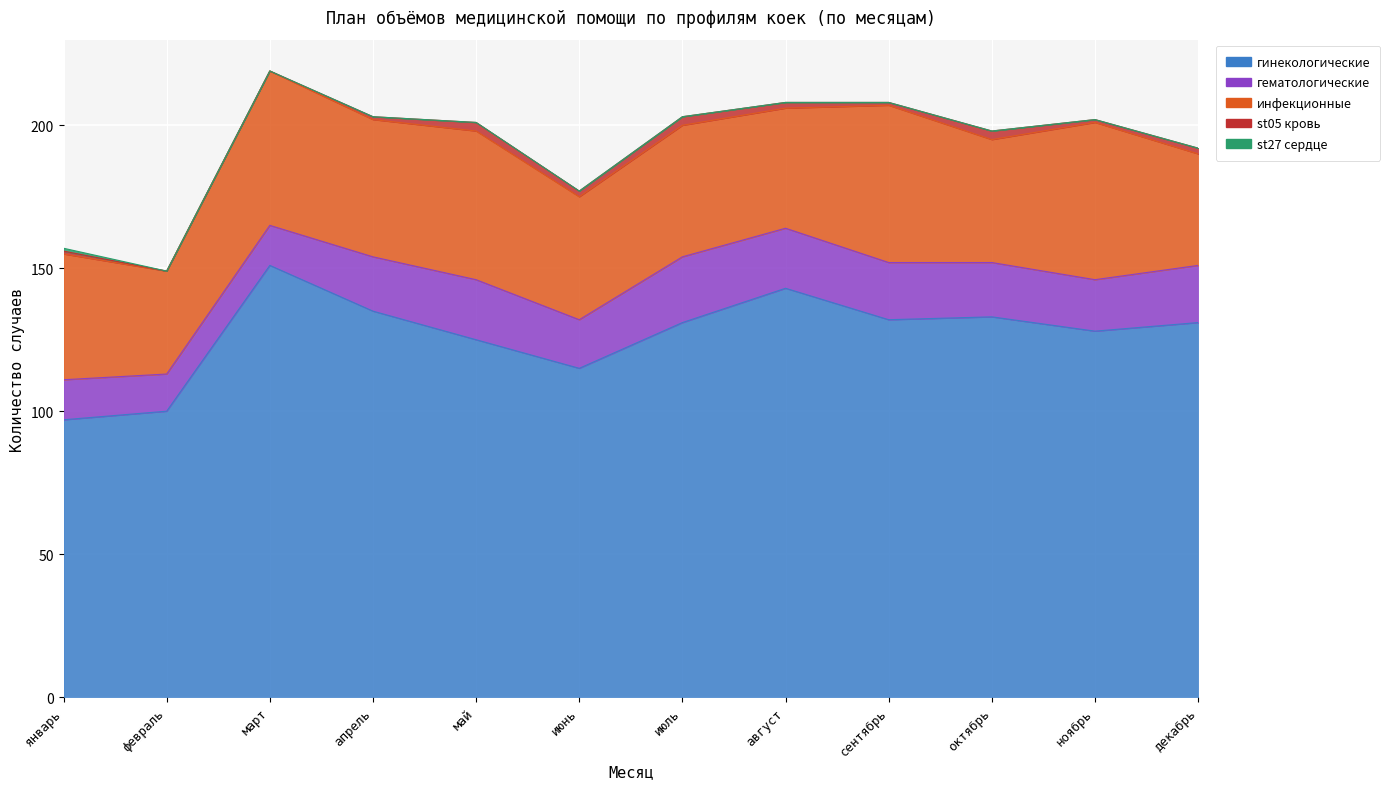

What is the sum of all гинекологические values?

1521